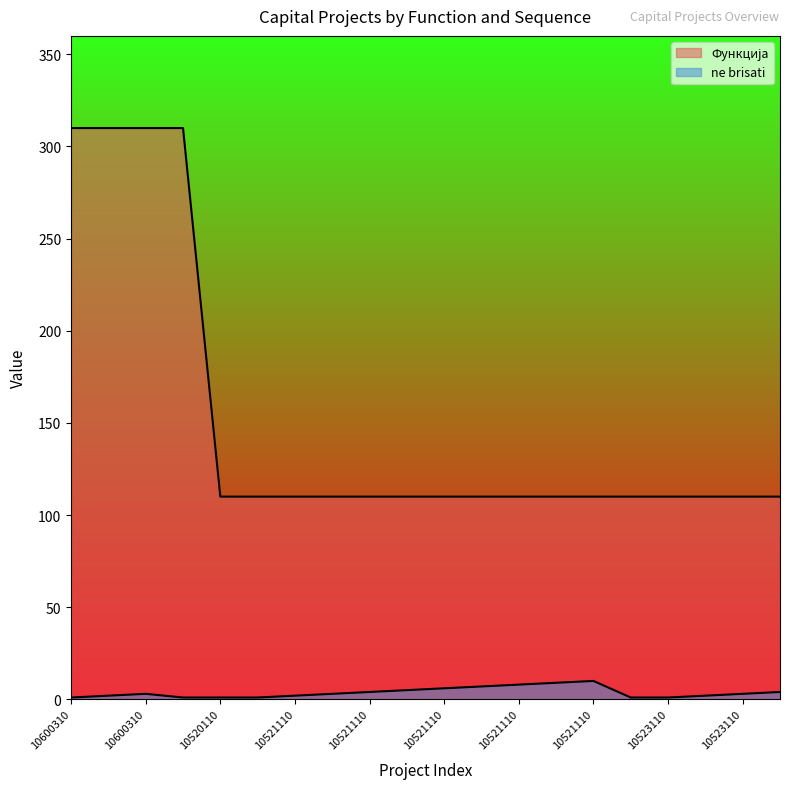

What are all the series names shown in the legend?

Функција, ne brisati